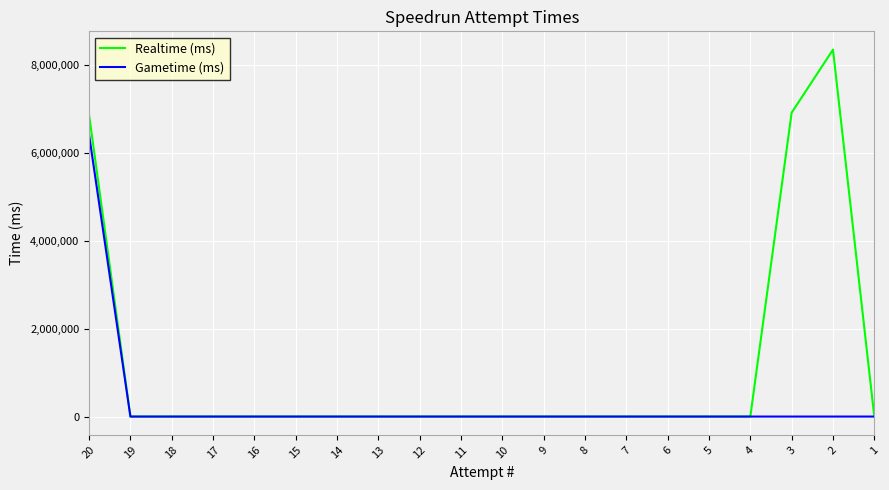

True or false: Realtime (ms) and Gametime (ms) intersect in this chart.

False